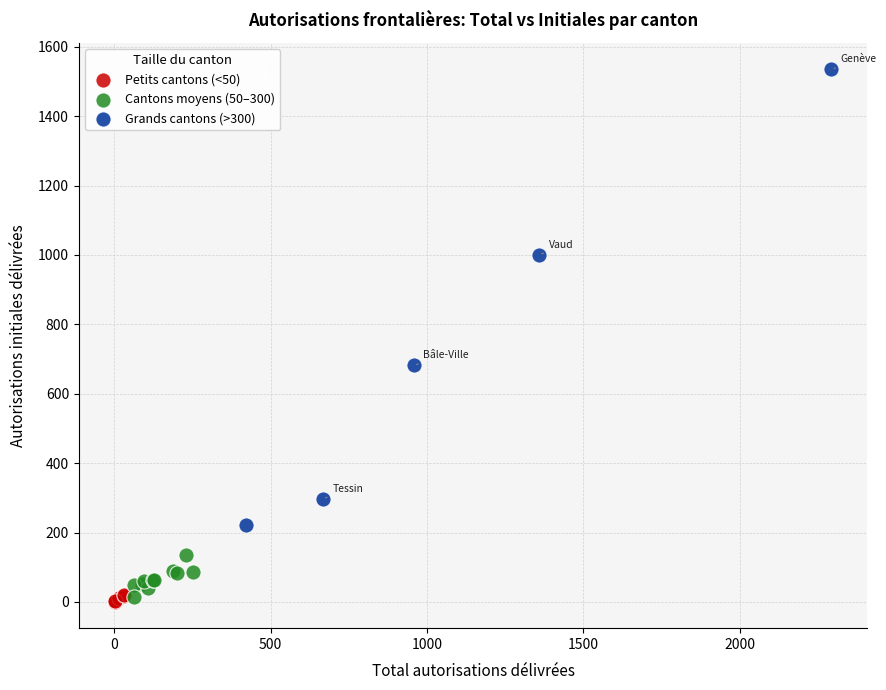

Which series reaches the maximum Y coordinate?

Grands cantons (>300)